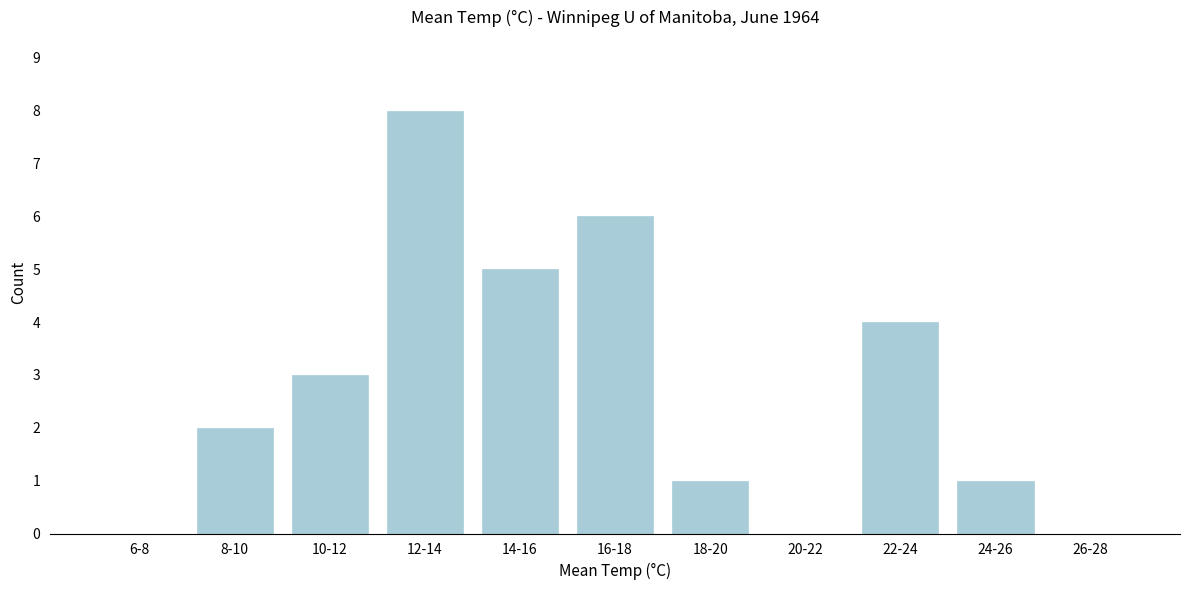

Reading left to right, list all the values displayed in this chart.

6-8=0	8-10=2	10-12=3	12-14=8	14-16=5	16-18=6	18-20=1	20-22=0	22-24=4	24-26=1	26-28=0